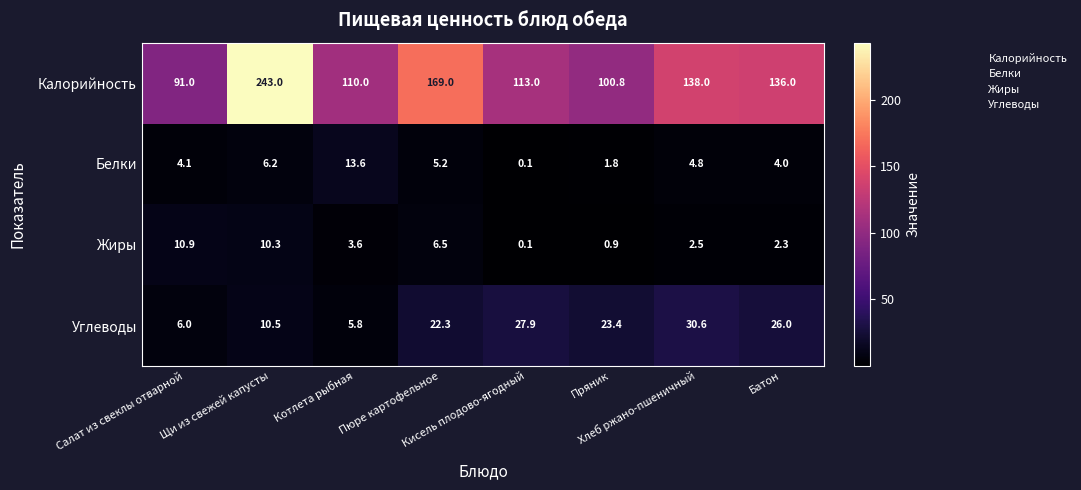

Rank the series by their maximum value, from lowest to highest.

Жиры, Белки, Углеводы, Калорийность